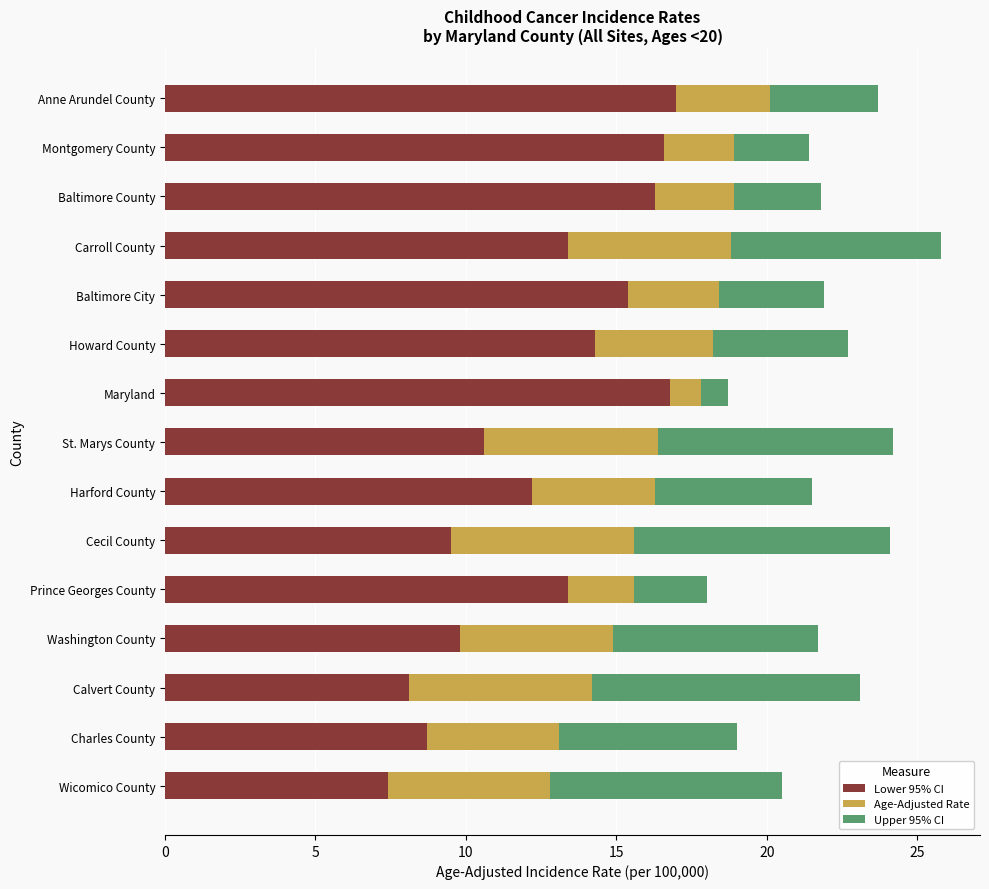

What is the total value across all series at Baltimore County?

21.8